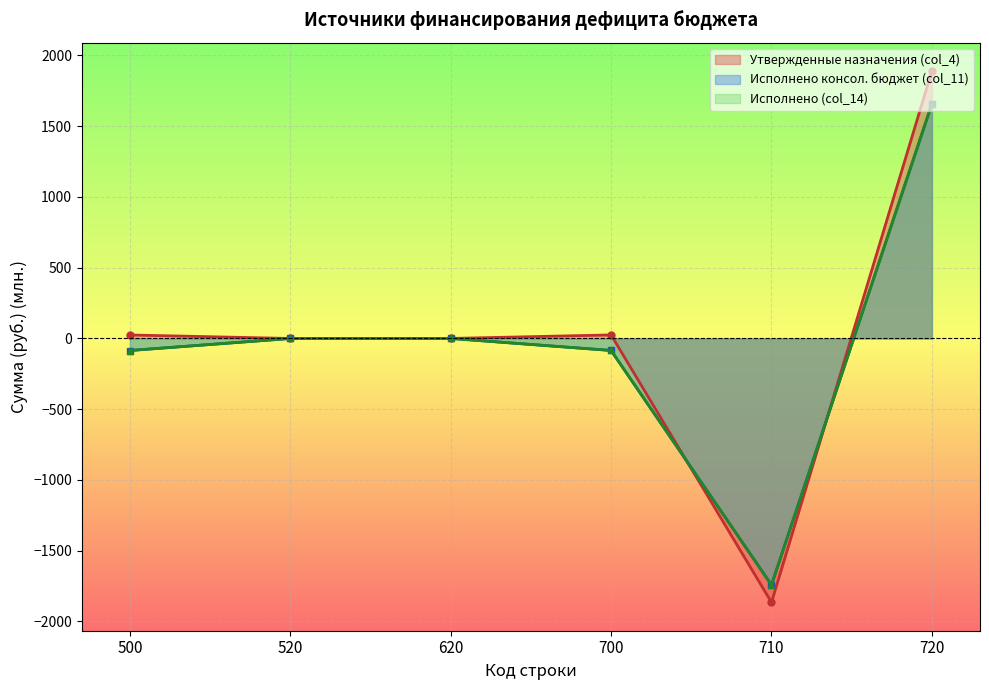

What is the difference between the highest and lowest values at 710?

123.3